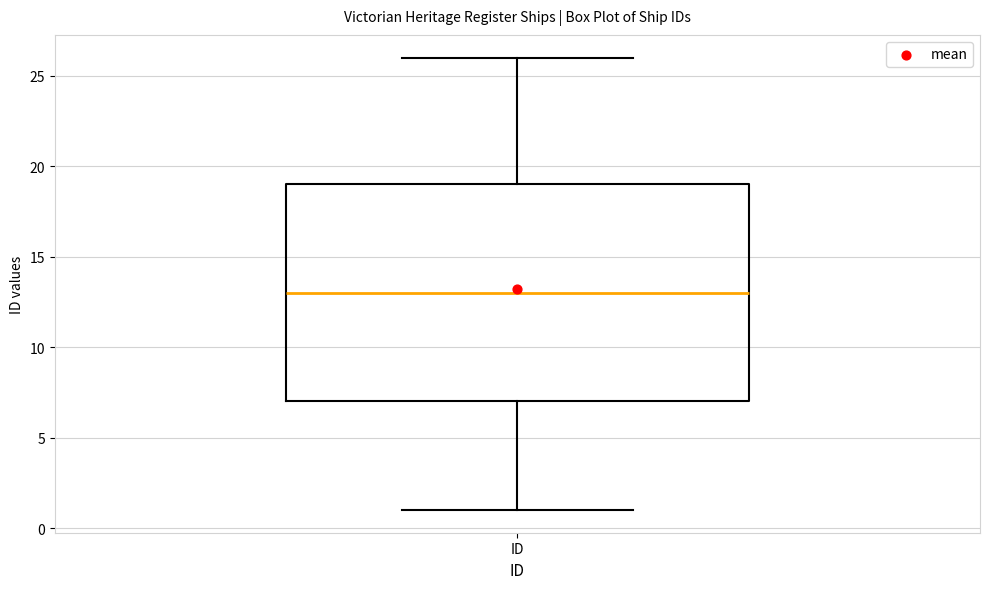

Where is the upper edge of the box for ID on the y-axis? The values are not printed on the chart, so give them approximately, as read against the axis.

19